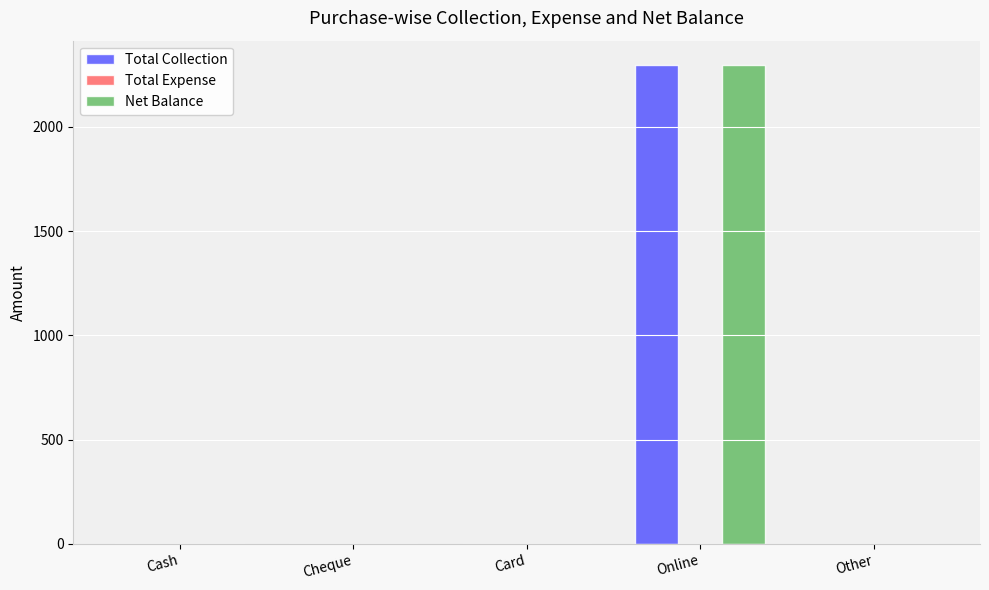

At which category is the sum across all series the highest?

Online